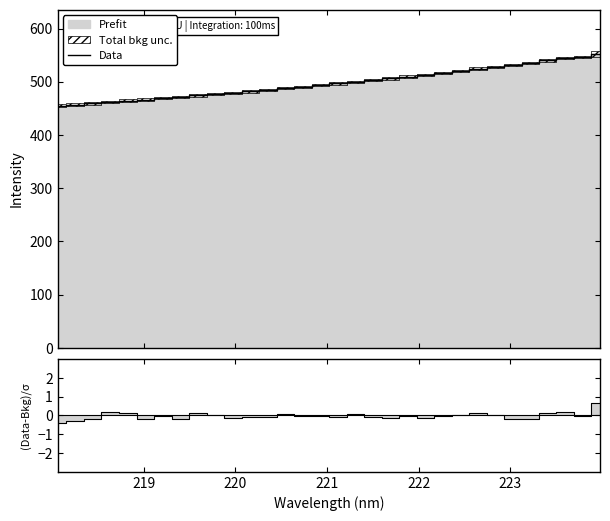

How many data points in (Data-Bkg)/σ are above 0?

12